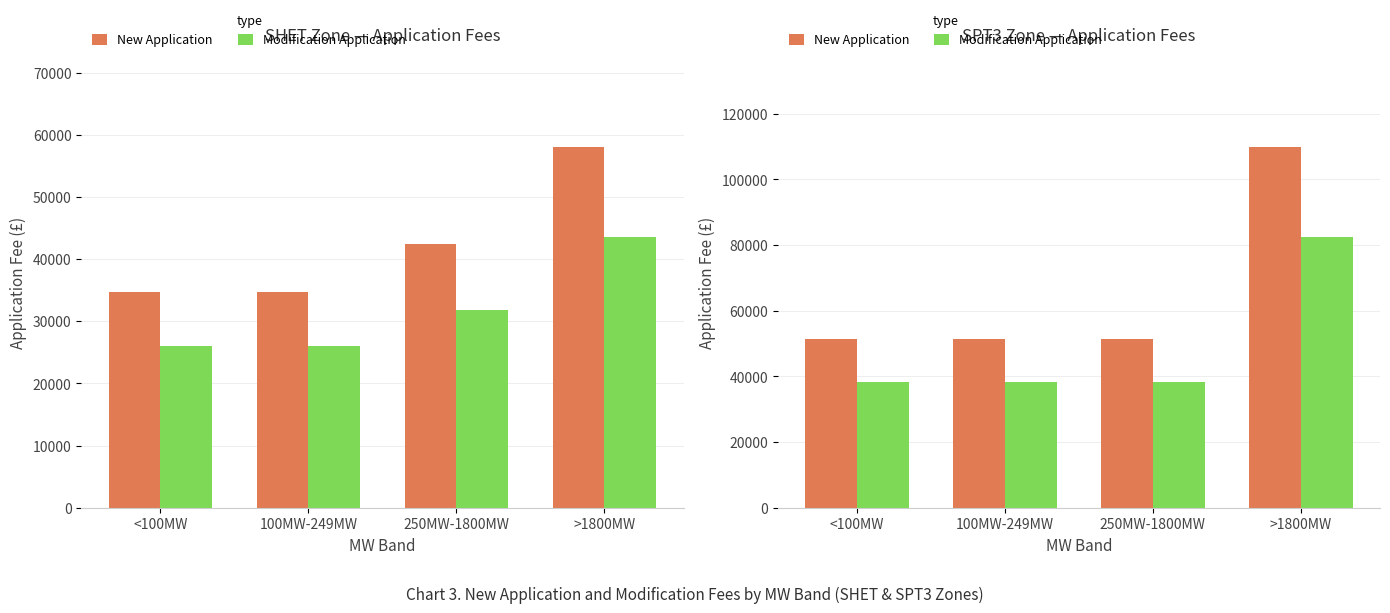

Rank the series by their maximum value, from lowest to highest.

Modification Application, New Application